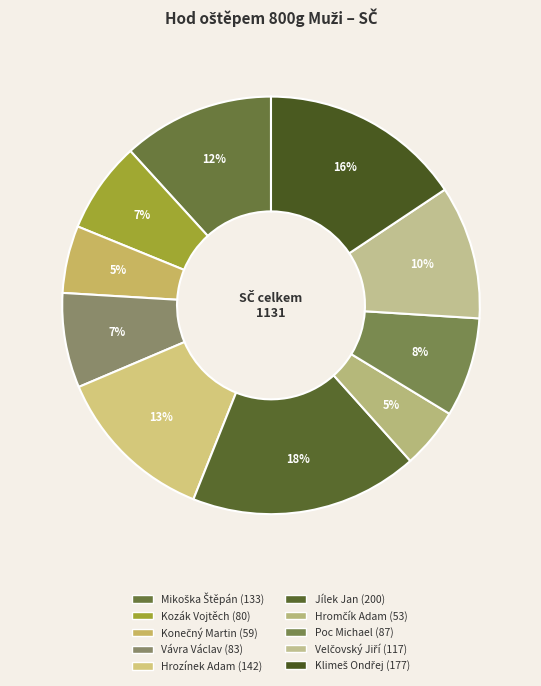

To the nearest percent, what is the combined percentage of Hromčík Adam and Vávra Václav?

12%